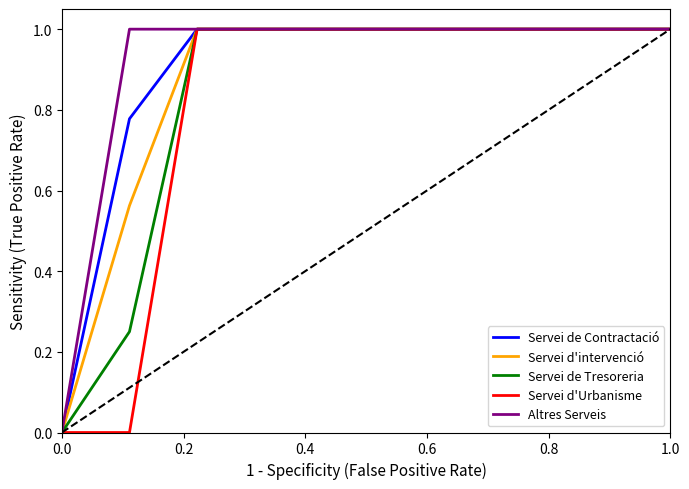

What is the maximum value for Servei de Tresoreria?

1.0